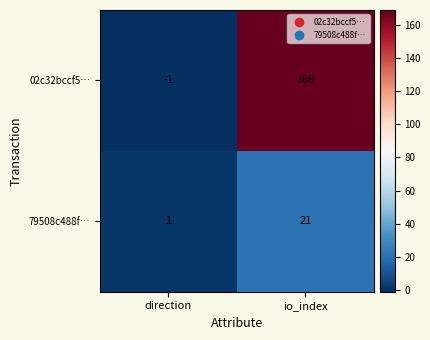

Reading left to right, extract all data points from this chart.

02c32bccf5…: direction=-1	io_index=169
79508c488f…: direction=1	io_index=21